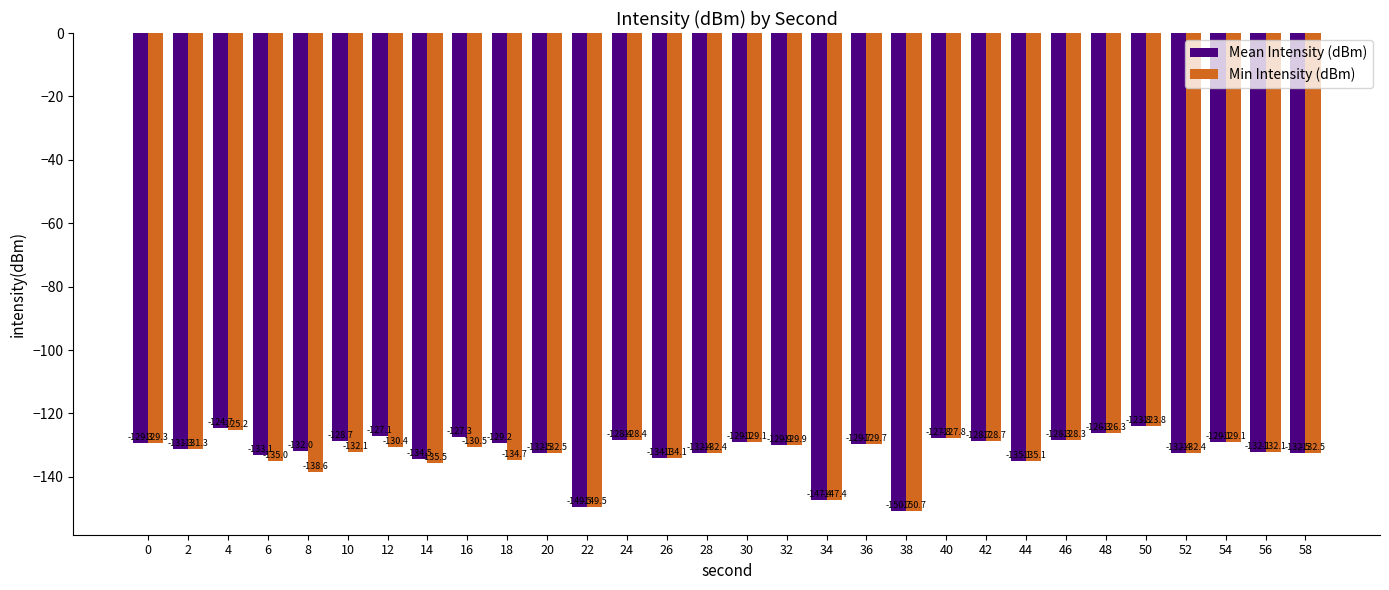

Rank the series by their average value, from highest to lowest.

Mean Intensity (dBm), Min Intensity (dBm)